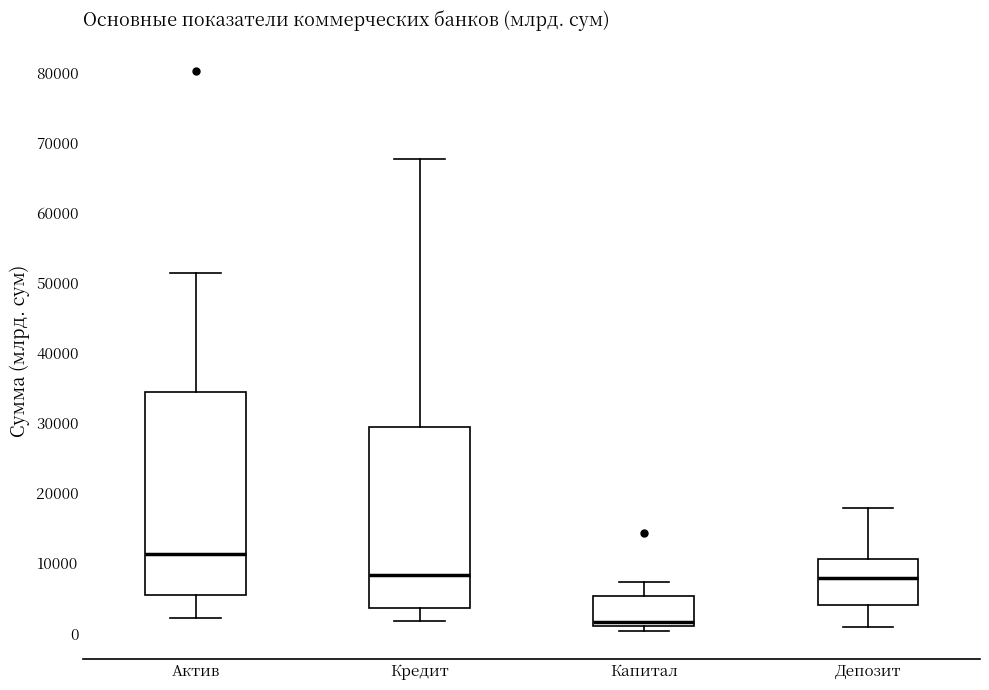

Which box has the lowest median line?

Капитал